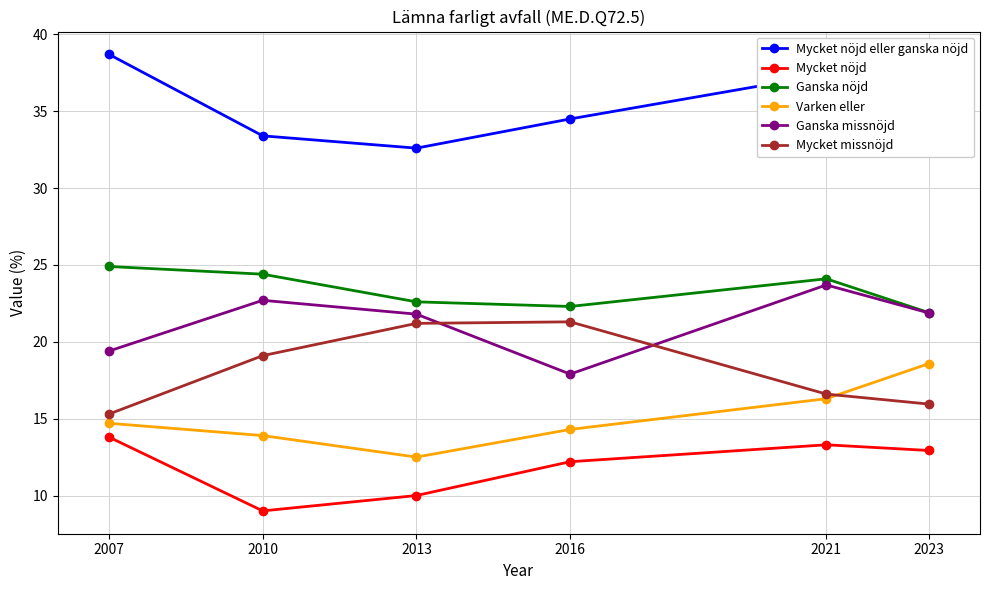

What are all the series names shown in the legend?

Mycket nöjd eller ganska nöjd, Mycket nöjd, Ganska nöjd, Varken eller, Ganska missnöjd, Mycket missnöjd